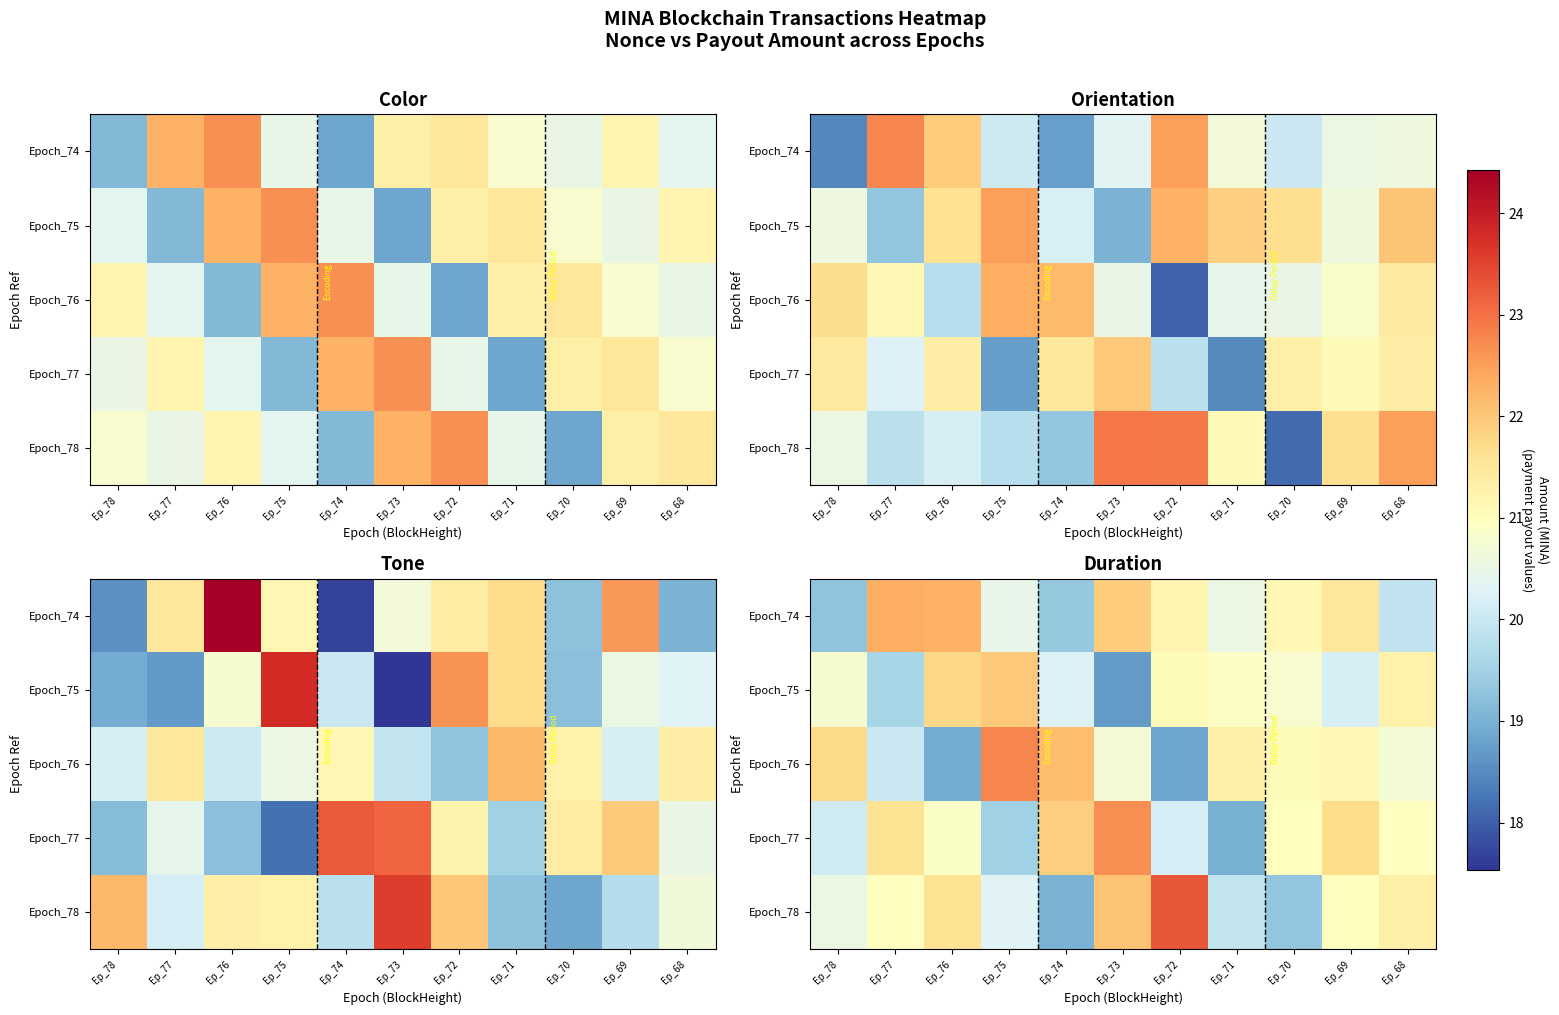

At how many categories does at least one series exceed 22?

6